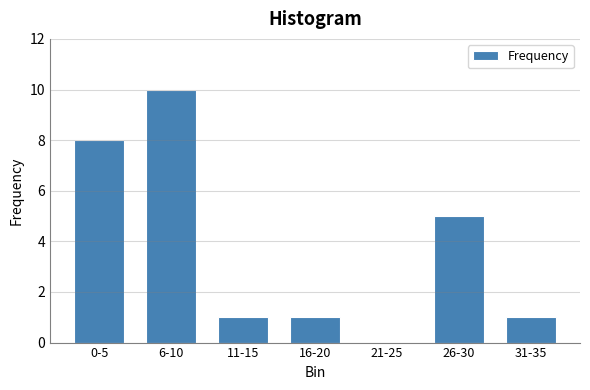

Reading right to left, extract all data points from this chart.

31-35=1	26-30=5	21-25=0	16-20=1	11-15=1	6-10=10	0-5=8